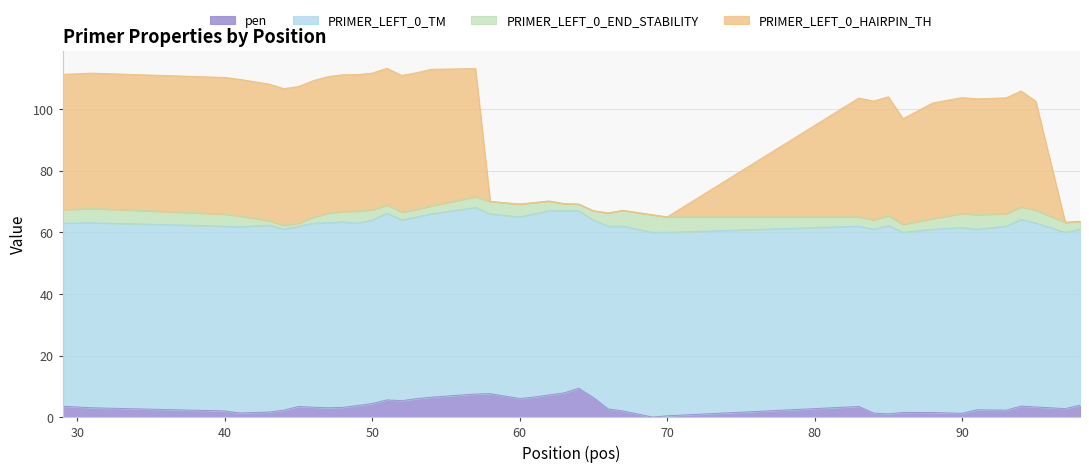

In PRIMER_LEFT_0_HAIRPIN_TH, how many points are lower than both neighbors (excluding endpoints)?

9